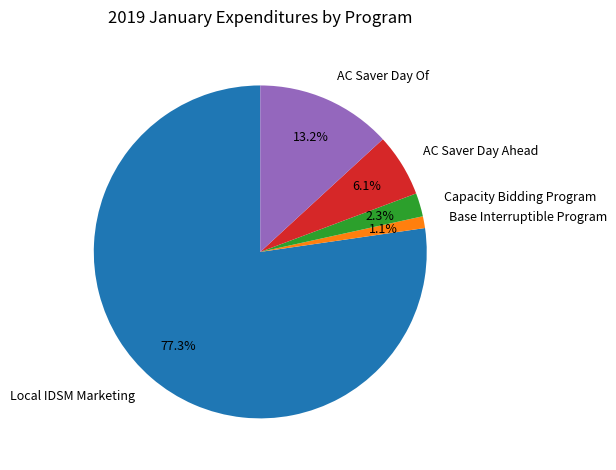

True or false: Local IDSM Marketing accounts for 71% of the total.

False